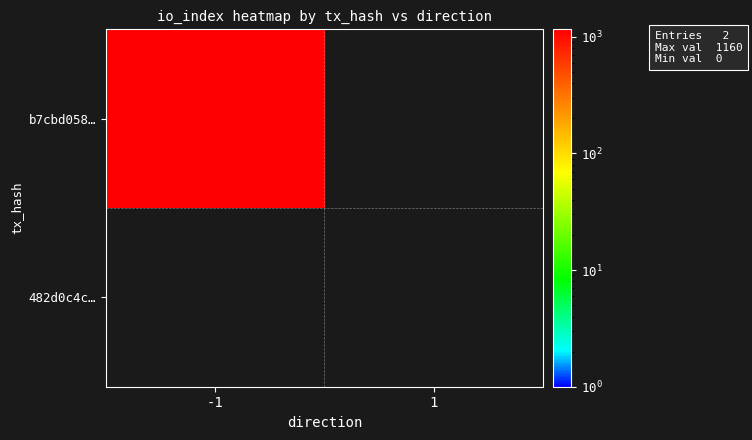

Reading left to right, what are all the values shown in this chart?

b7cbd058…: -1=1160	1=0
482d0c4c…: -1=0	1=0